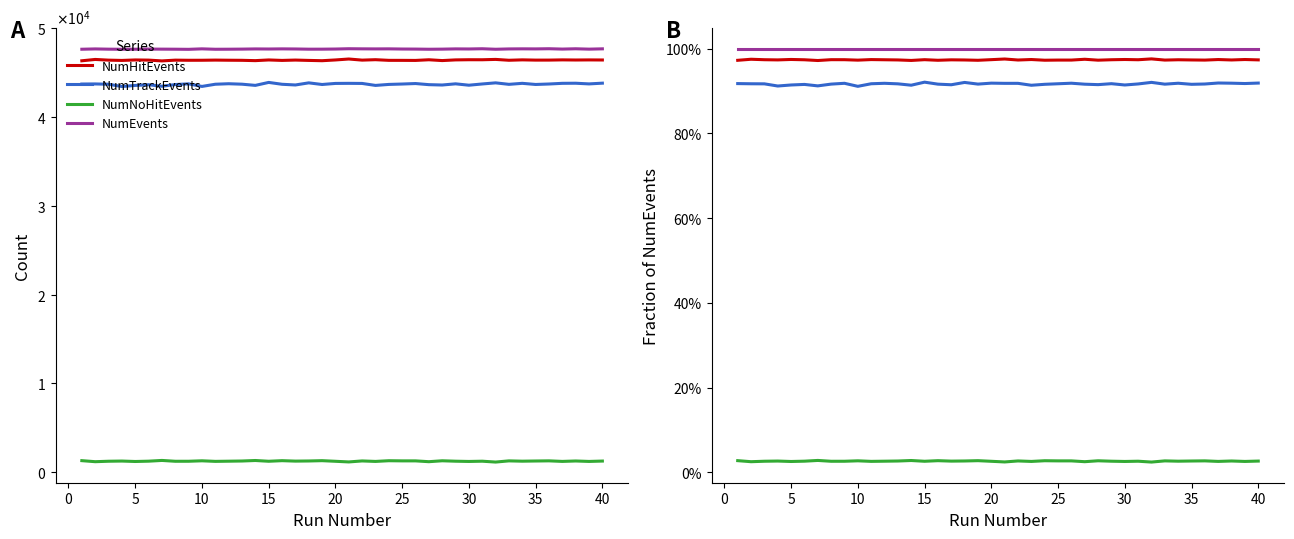

Is the value of NumNoHitEvents at 30 greater than the value of NumTrackEvents at 28?

No